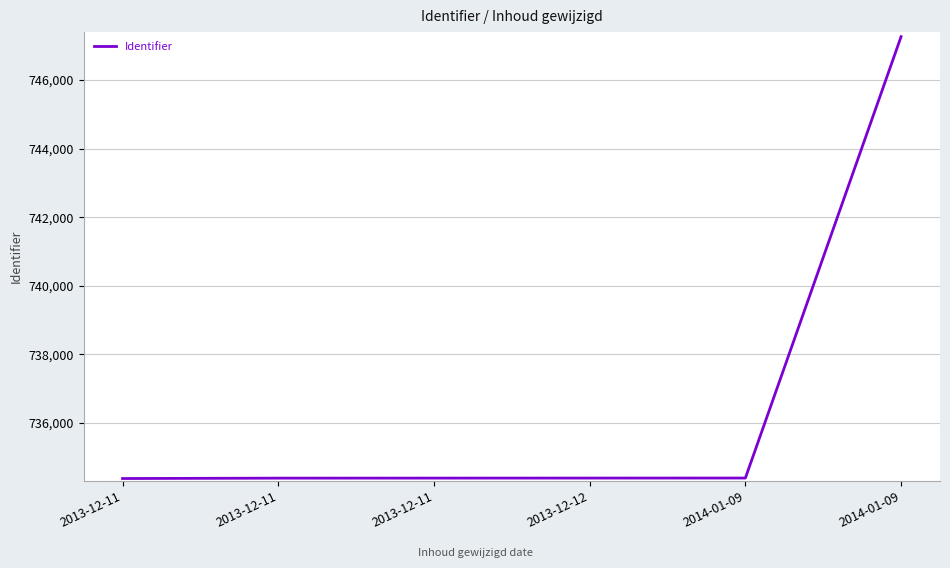

Is this an area chart (filled region under the line)?

No